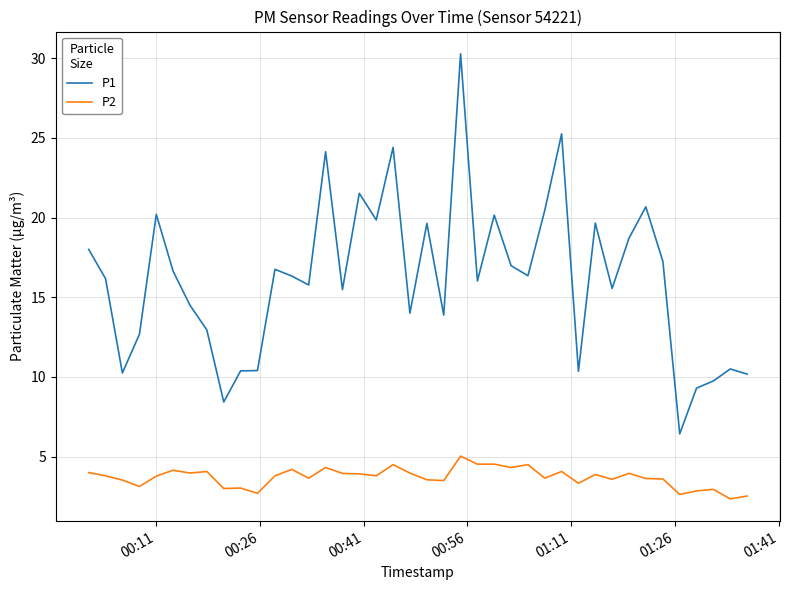

What is the maximum value shown in the chart?

30.3